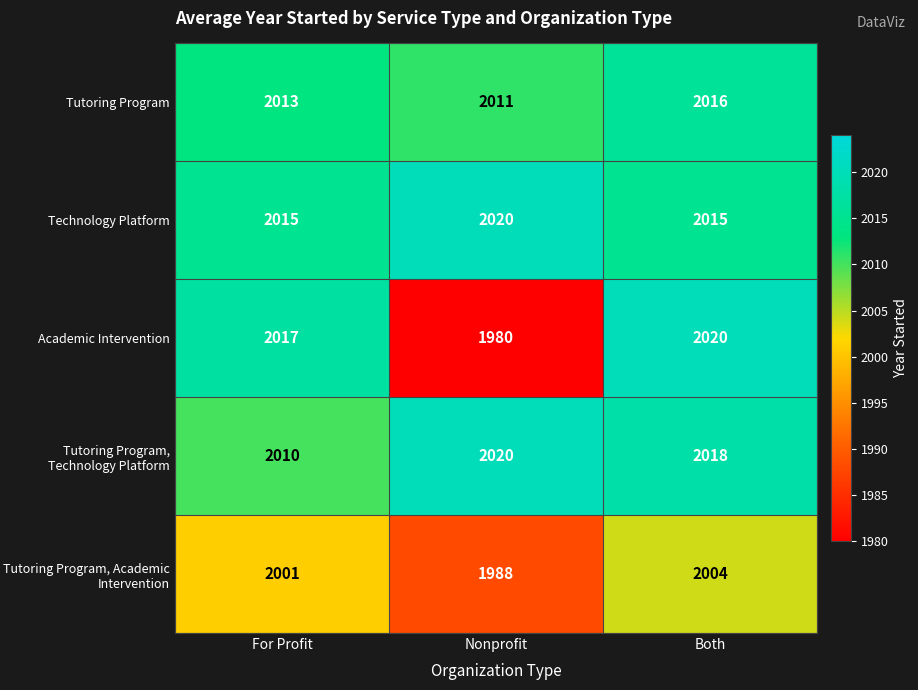

Reading left to right, extract all data points from this chart.

Tutoring Program: For Profit=2013	Nonprofit=2011	Both=2016
Technology Platform: For Profit=2015	Nonprofit=2020	Both=2015
Academic Intervention: For Profit=2017	Nonprofit=1980	Both=2020
Tutoring Program, Technology Platform: For Profit=2010	Nonprofit=2020	Both=2018
Tutoring Program, Academic Intervention: For Profit=2001	Nonprofit=1988	Both=2004